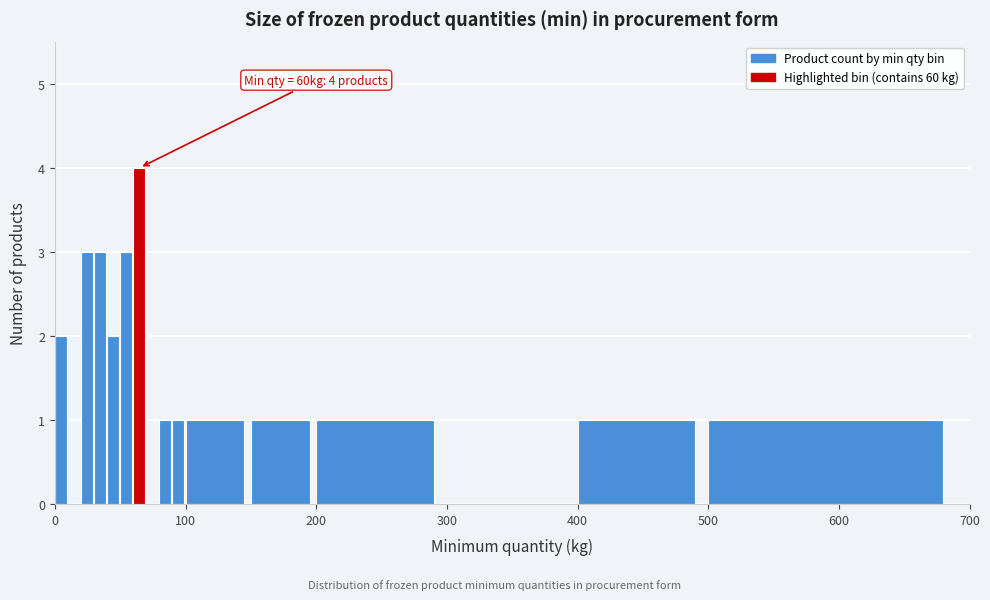

Read against the x-axis, roughly where is the centre of the tallest bar?

60